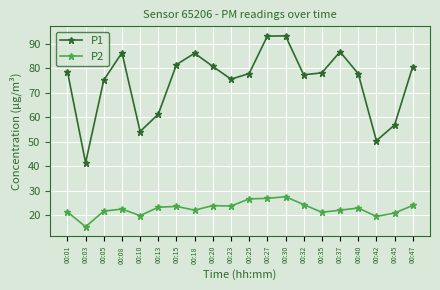

What value does the P2 series have at 00:23?

23.8